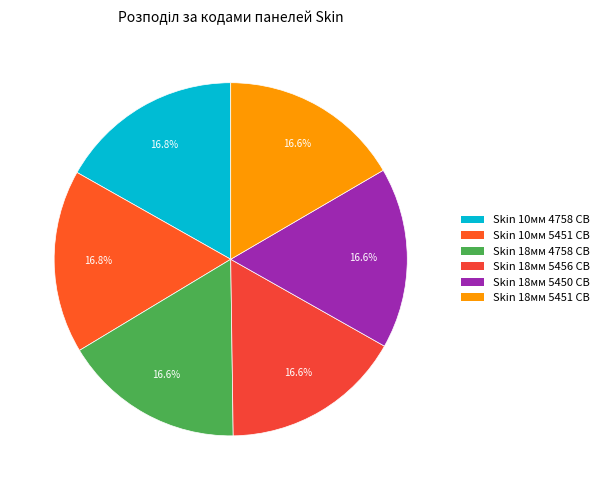

Which category has the biggest portion of the pie?

Панель Skin 10 мм. Калаб'янка 4758 CB